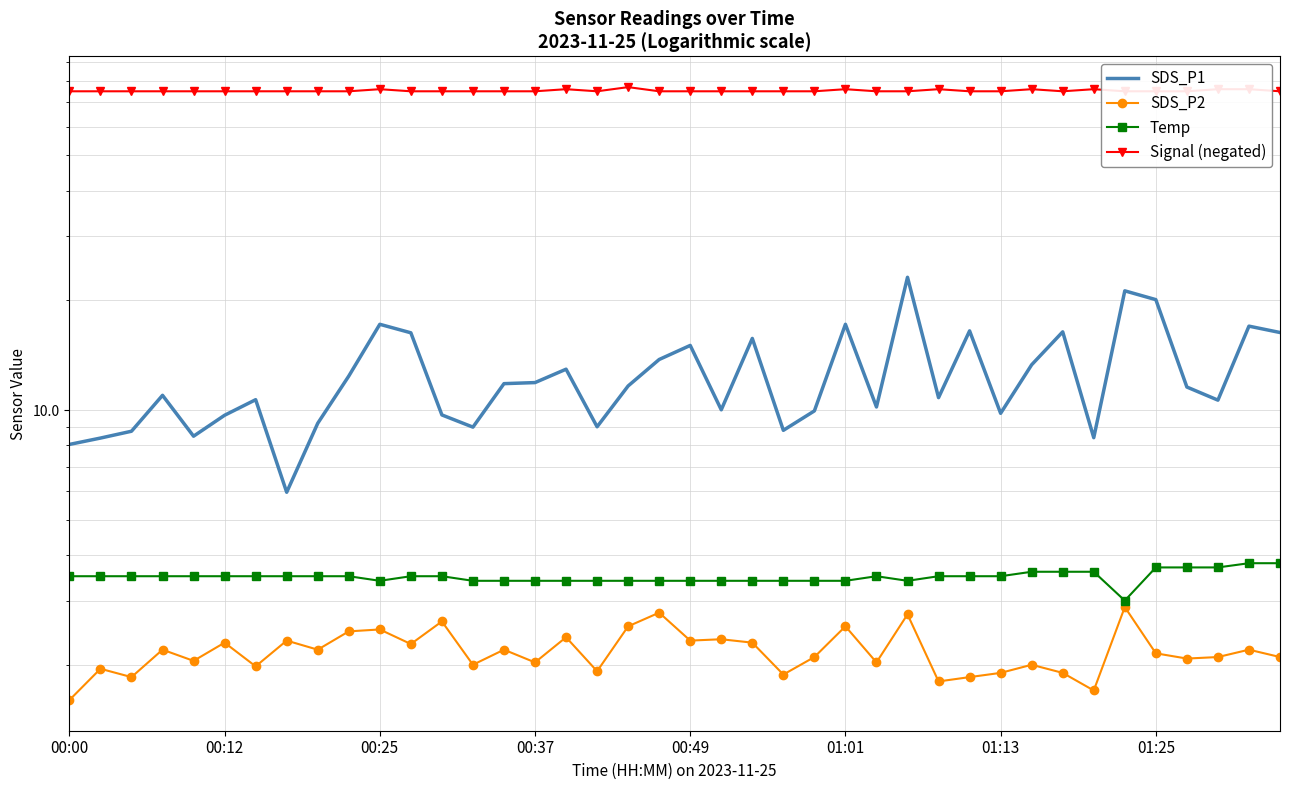

How many interior local valleys does the SDS_P1 series have?

11